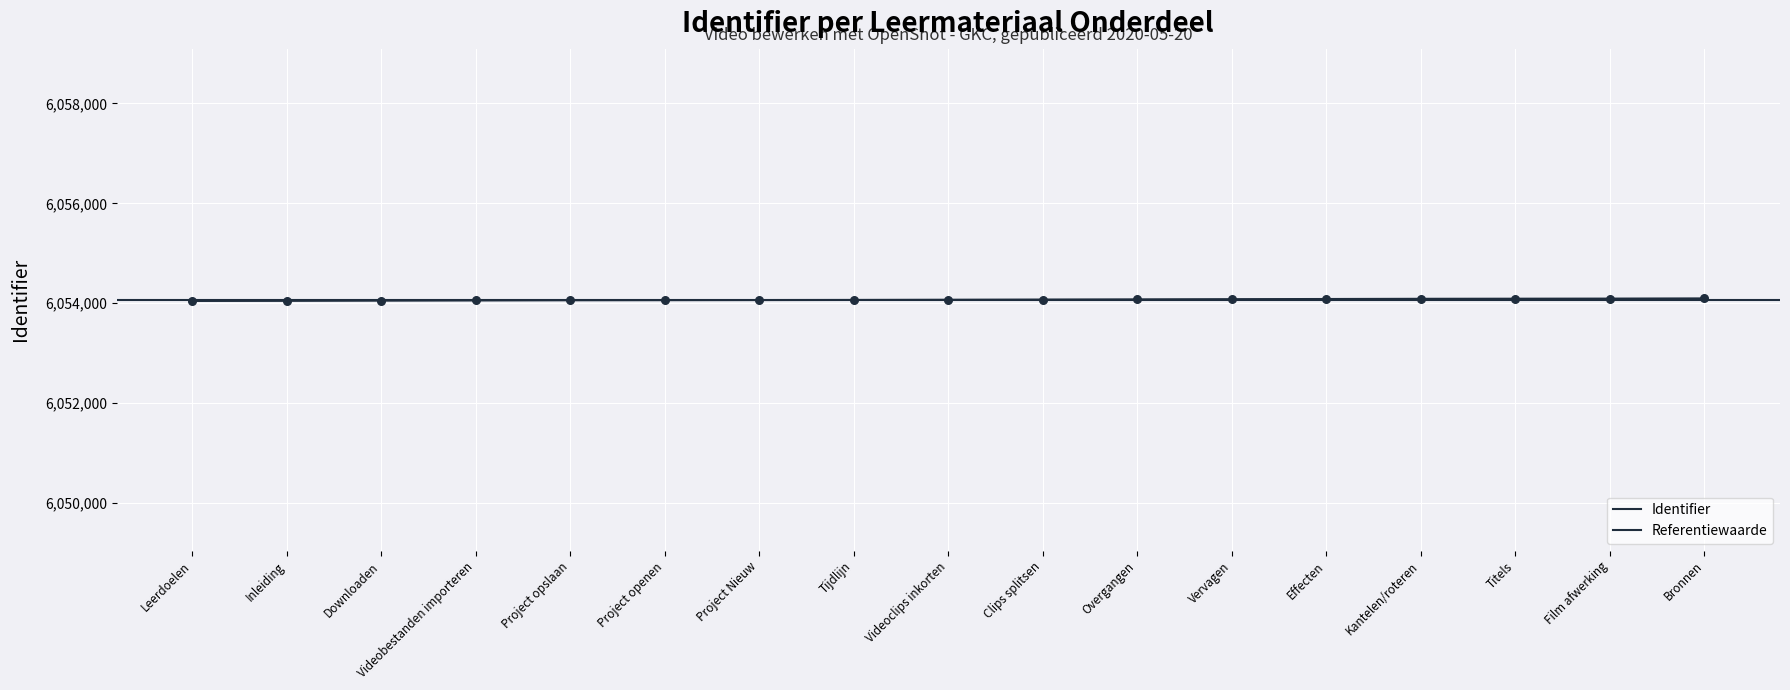

Which has a higher value, Project opslaan or Leerdoelen?

Project opslaan